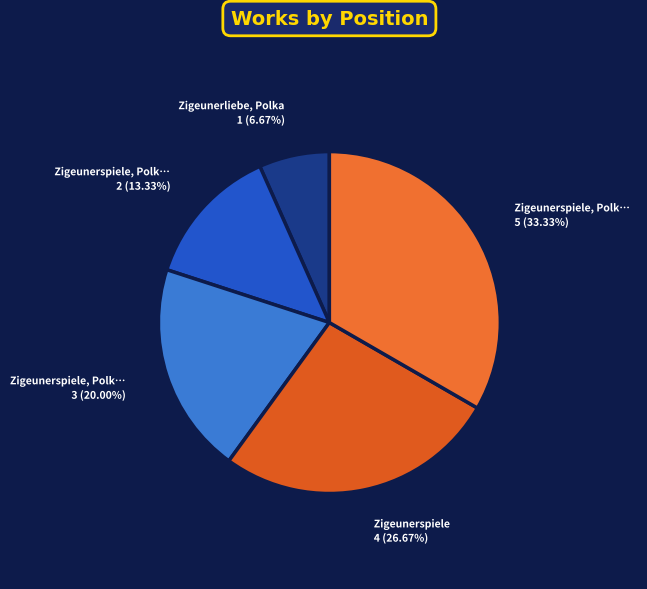

Which slice is the largest?

Zigeunerspiele, Polka (Spanish)